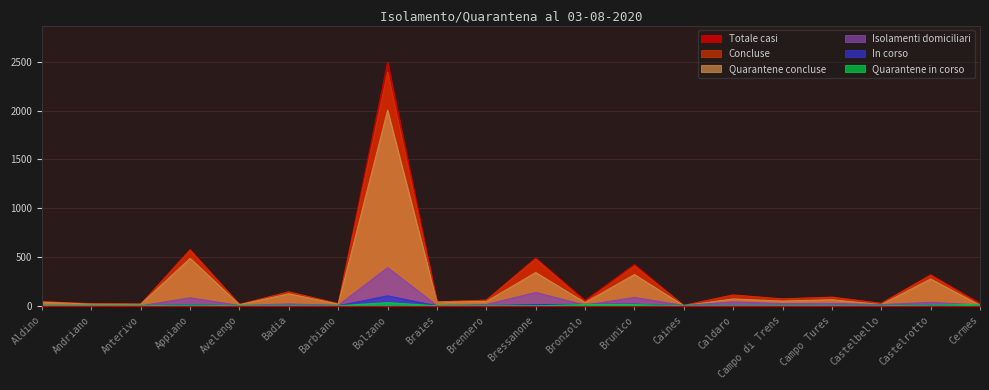

Count the number of categories in the chart.

20